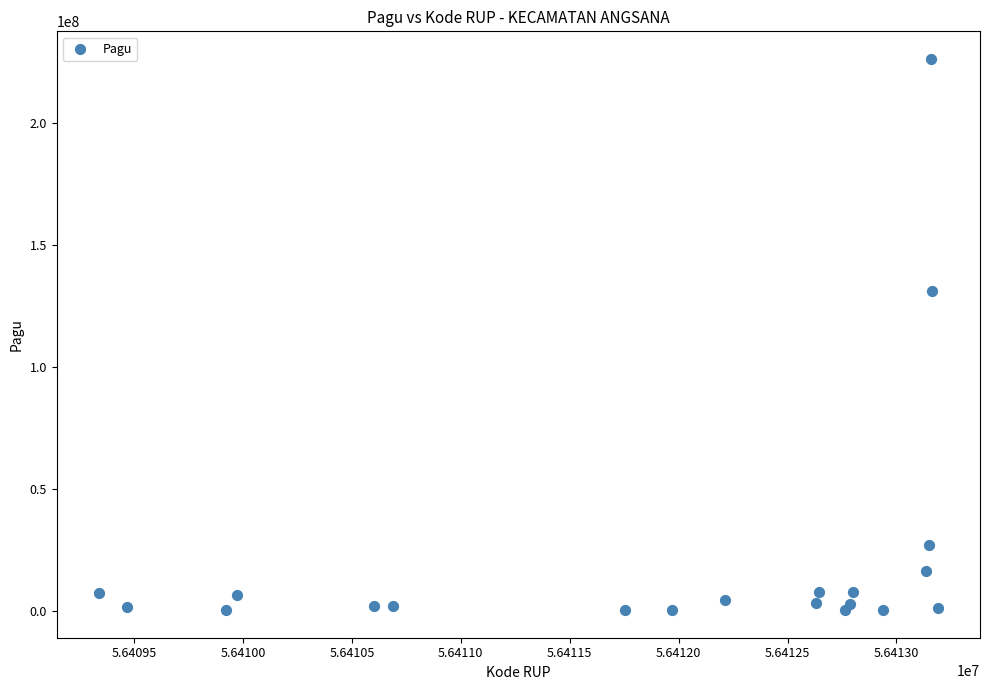

What is the range of X values (max minus min)?

3854